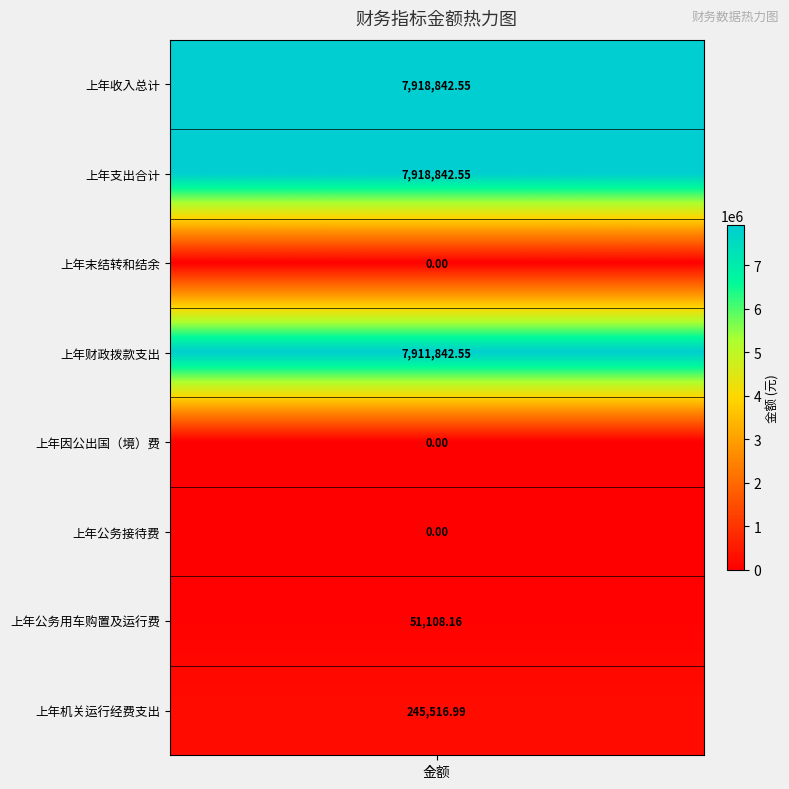

Reading left to right, what are all the values shown in this chart?

上年收入总计: 上年收入总计=7918842.5	上年支出合计=0.0	上年末结转和结余=0.0	上年财政拨款支出=0.0	上年因公出国（境）费=0.0	上年公务接待费=0.0	上年公务用车购置及运行费=0.0	上年机关运行经费支出=0.0
上年支出合计: 上年收入总计=0.0	上年支出合计=7918842.5	上年末结转和结余=0.0	上年财政拨款支出=0.0	上年因公出国（境）费=0.0	上年公务接待费=0.0	上年公务用车购置及运行费=0.0	上年机关运行经费支出=0.0
上年末结转和结余: 上年收入总计=0.0	上年支出合计=0.0	上年末结转和结余=0.0	上年财政拨款支出=0.0	上年因公出国（境）费=0.0	上年公务接待费=0.0	上年公务用车购置及运行费=0.0	上年机关运行经费支出=0.0
上年财政拨款支出: 上年收入总计=0.0	上年支出合计=0.0	上年末结转和结余=0.0	上年财政拨款支出=7911842.5	上年因公出国（境）费=0.0	上年公务接待费=0.0	上年公务用车购置及运行费=0.0	上年机关运行经费支出=0.0
上年因公出国（境）费: 上年收入总计=0.0	上年支出合计=0.0	上年末结转和结余=0.0	上年财政拨款支出=0.0	上年因公出国（境）费=0.0	上年公务接待费=0.0	上年公务用车购置及运行费=0.0	上年机关运行经费支出=0.0
上年公务接待费: 上年收入总计=0.0	上年支出合计=0.0	上年末结转和结余=0.0	上年财政拨款支出=0.0	上年因公出国（境）费=0.0	上年公务接待费=0.0	上年公务用车购置及运行费=0.0	上年机关运行经费支出=0.0
上年公务用车购置及运行费: 上年收入总计=0.0	上年支出合计=0.0	上年末结转和结余=0.0	上年财政拨款支出=0.0	上年因公出国（境）费=0.0	上年公务接待费=0.0	上年公务用车购置及运行费=51108.2	上年机关运行经费支出=0.0
上年机关运行经费支出: 上年收入总计=0.0	上年支出合计=0.0	上年末结转和结余=0.0	上年财政拨款支出=0.0	上年因公出国（境）费=0.0	上年公务接待费=0.0	上年公务用车购置及运行费=0.0	上年机关运行经费支出=245517.0